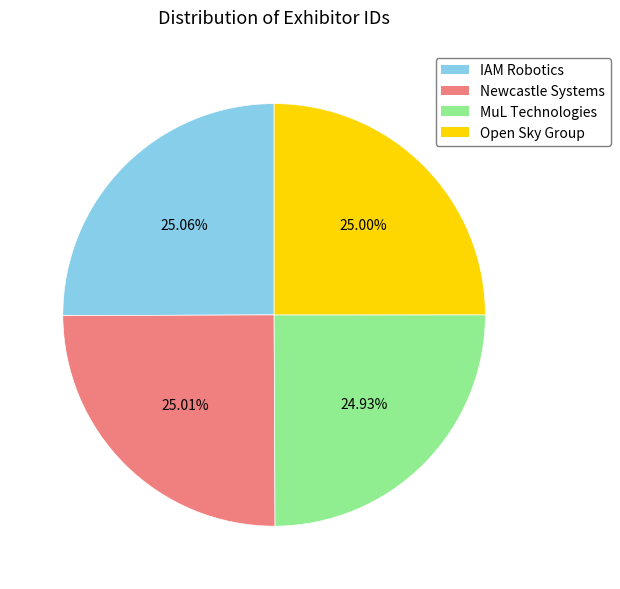

The IAM Robotics slice represents 19% of the pie. True or false?

False